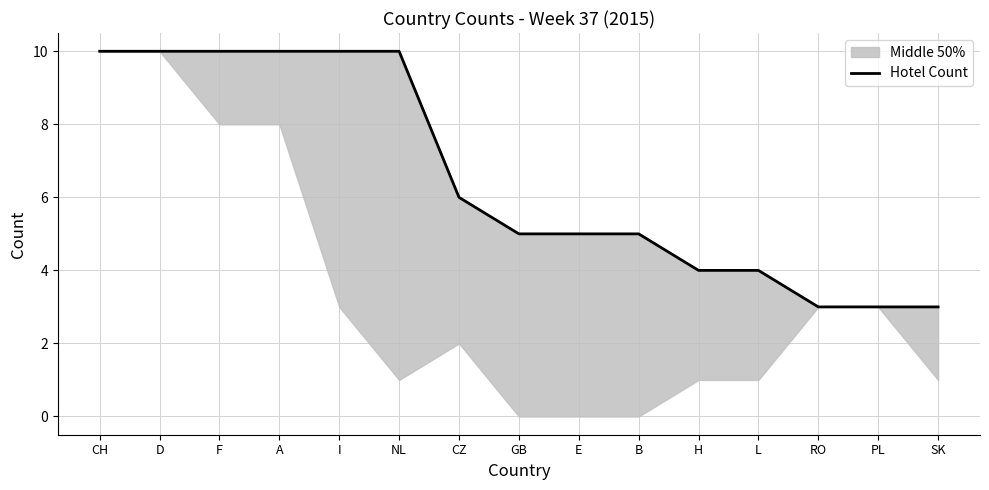

What is the difference between the maximum and minimum values?

7